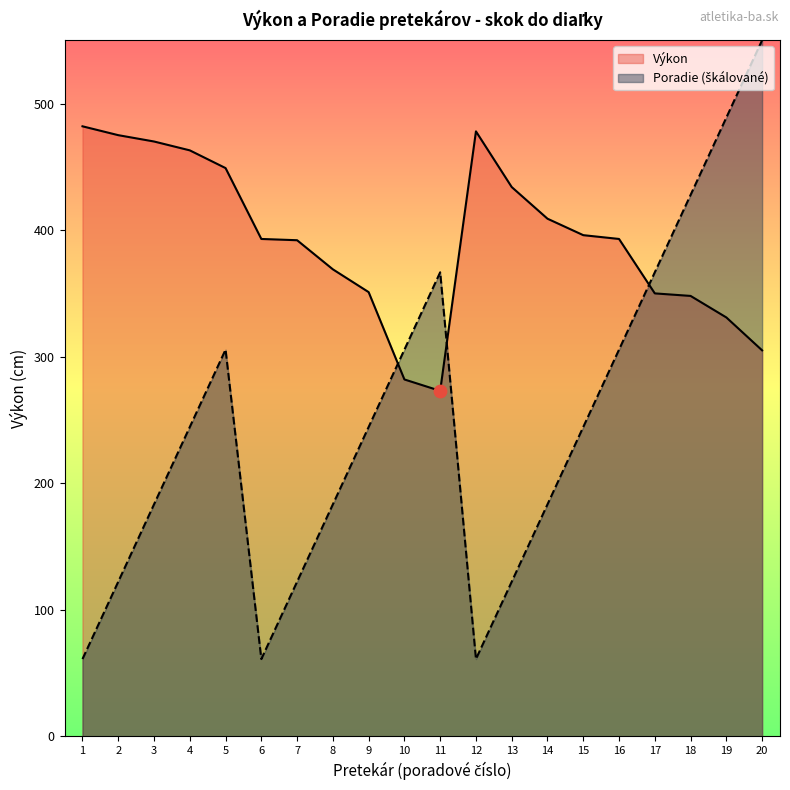

At which category is the sum across all series the highest?

20